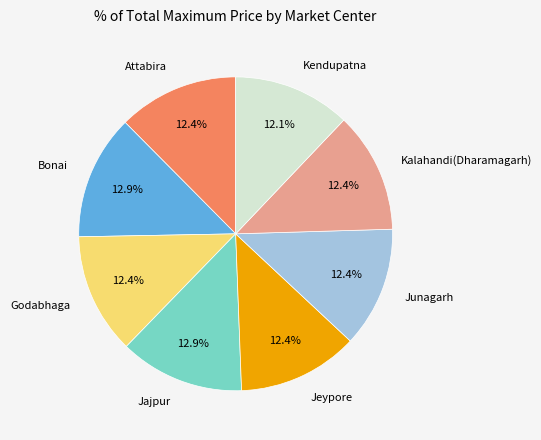

Is it true that Attabira is 5% of the pie?

False